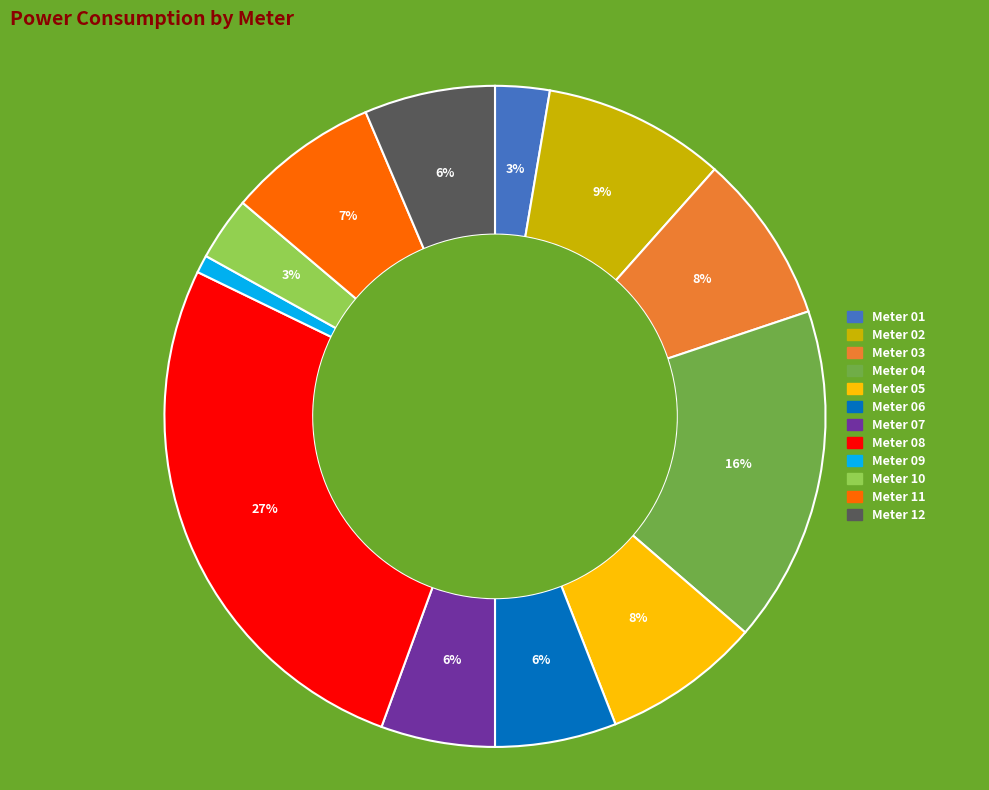

To the nearest percent, what is the average slice percentage?

8%